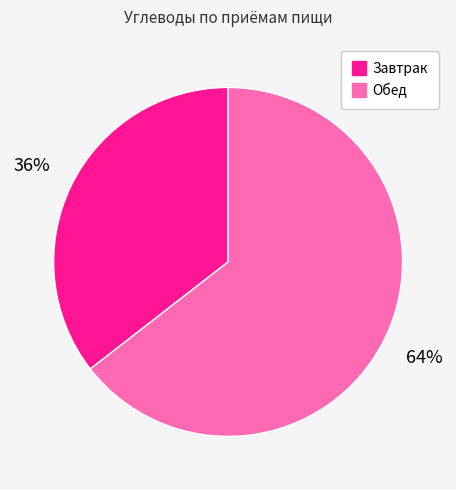

What percentage is the Завтрак slice, to the nearest percent?

36%